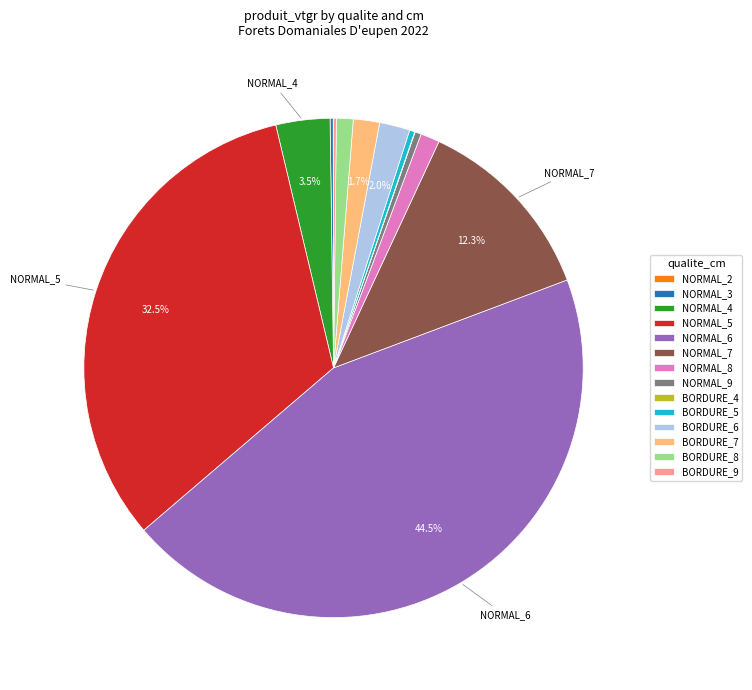

Is NORMAL_7 the majority of the pie?

No